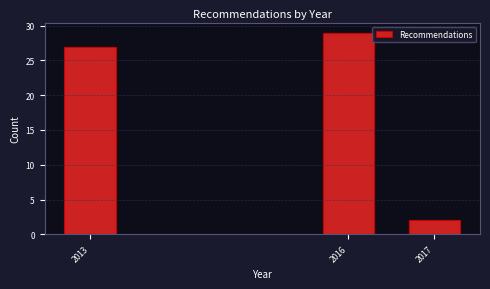

Reading left to right, extract all data points from this chart.

27	29	2